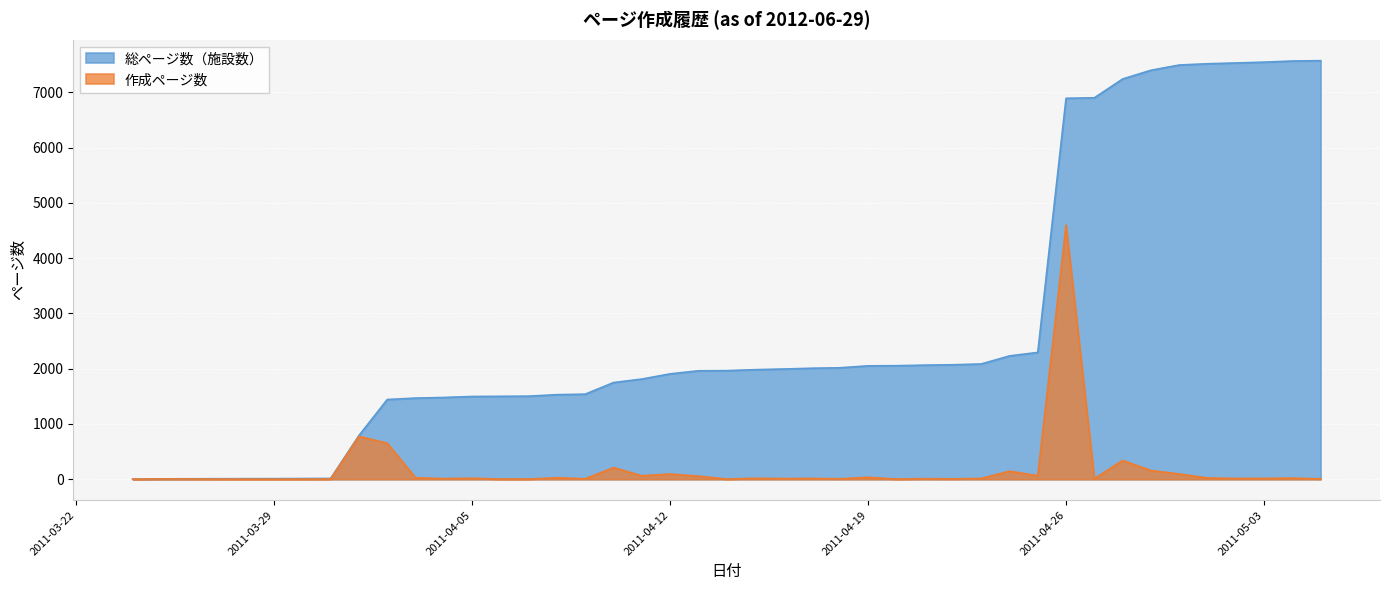

True or false: 総ページ数（施設数） has more than 0 points higher than both neighbors.

False